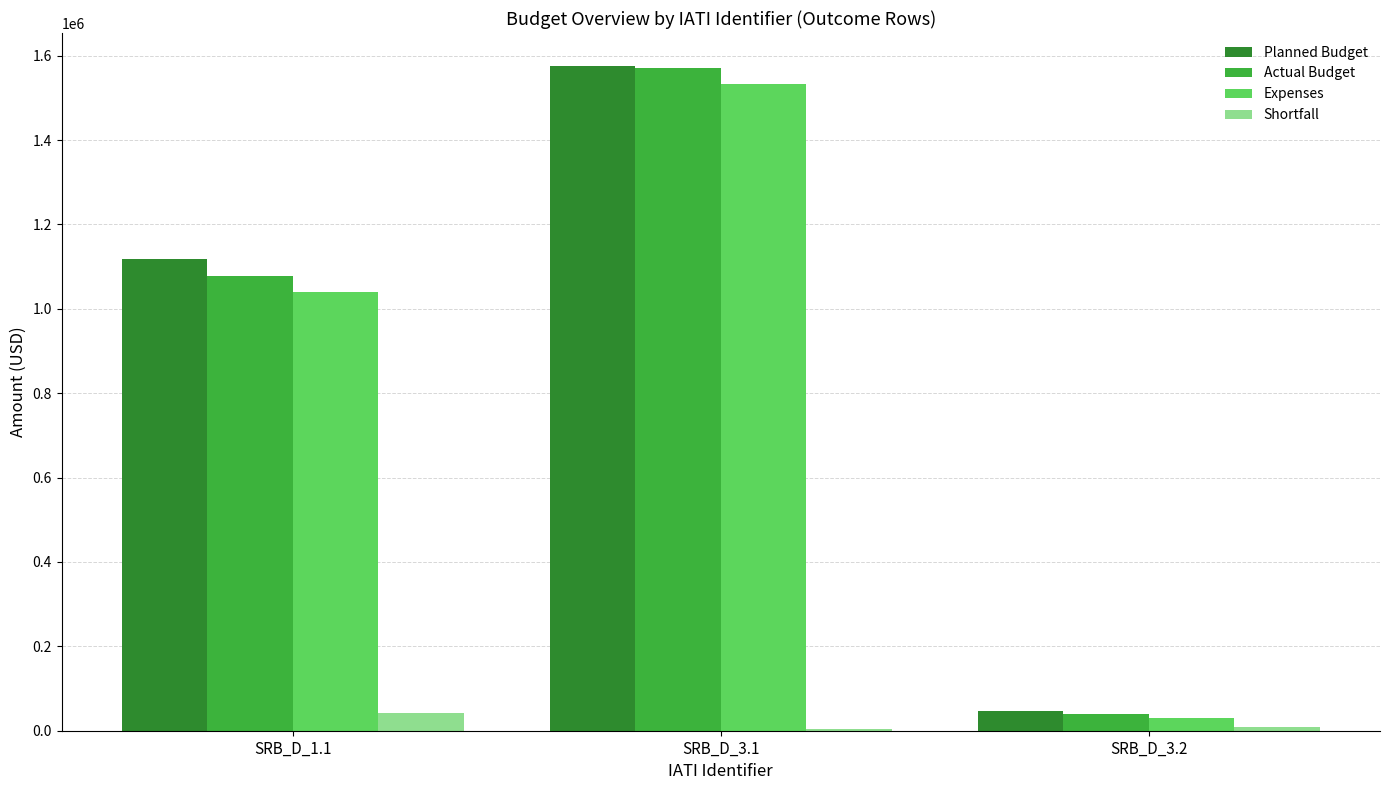

The value of Actual Budget at SRB_D_1.1 is 1505299.5. True or false?

False